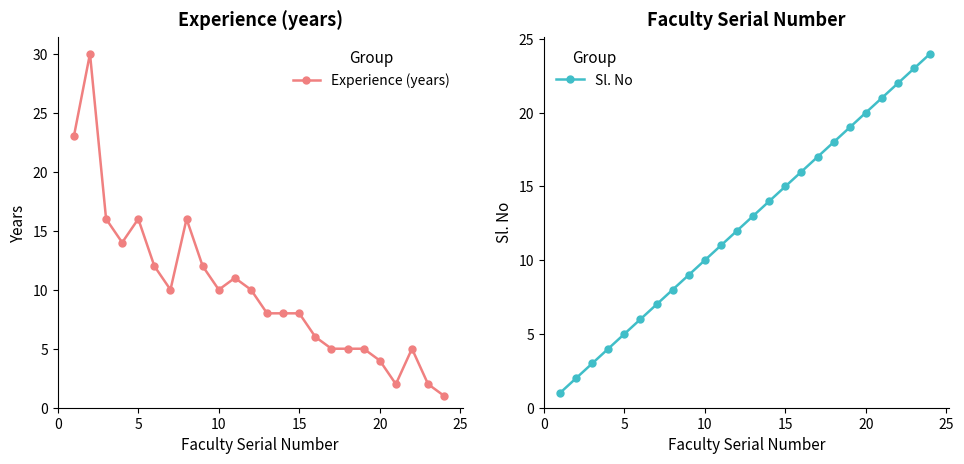

Which series has the widest spread of values?

Experience (years)